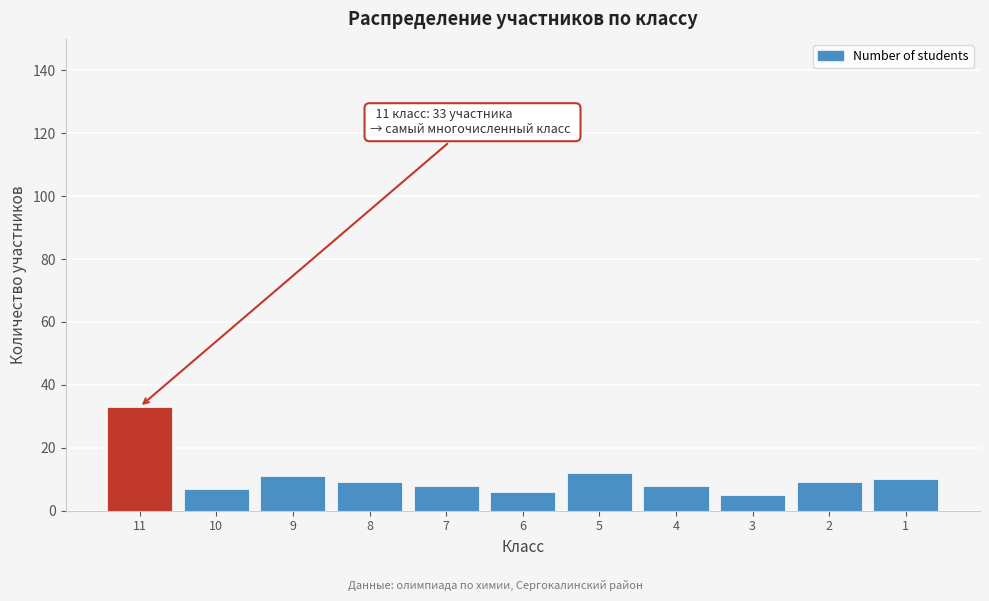

Reading right to left, list all the values displayed in this chart.

1=10	2=9	3=5	4=8	5=12	6=6	7=8	8=9	9=11	10=7	11=33